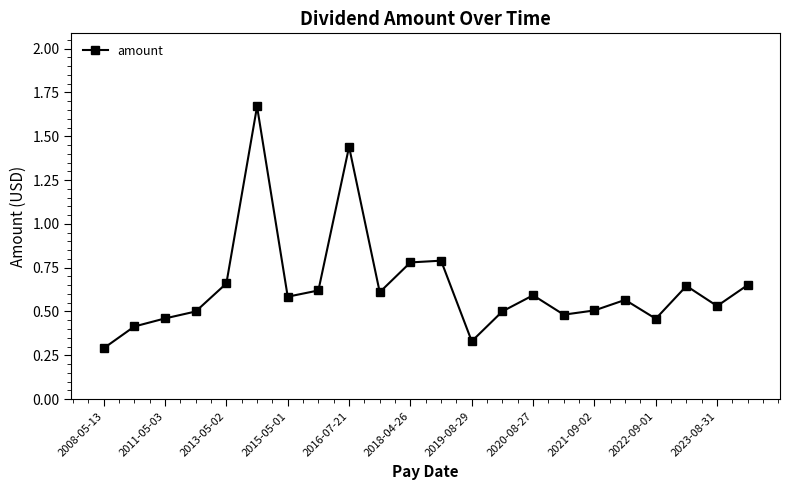

What is the sum of all values?

14.1